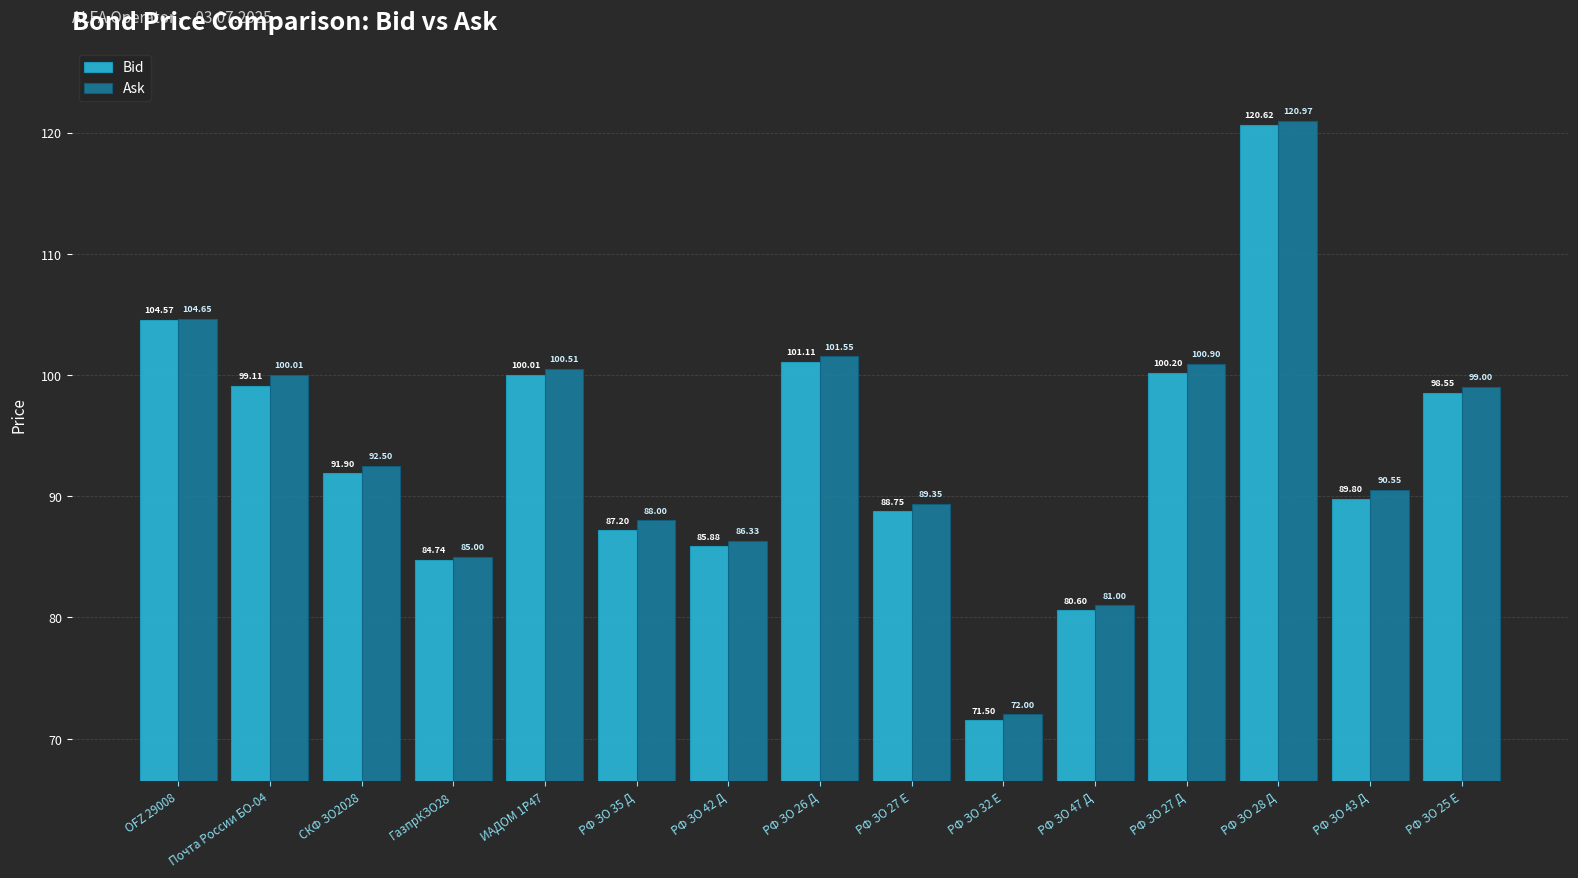

How many groups of bars are there?

15